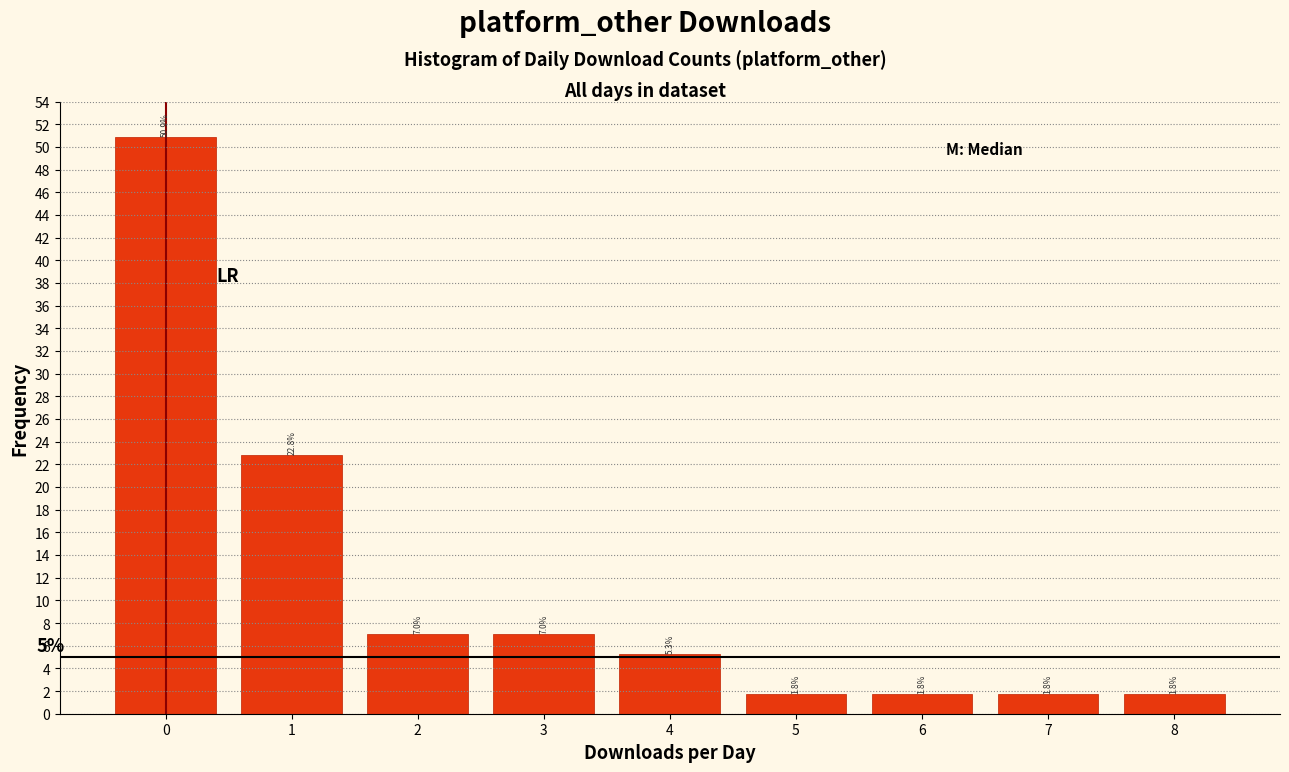

Reading left to right, transcribe all the data shown in this chart.

50.9	22.8	7.0	7.0	5.3	1.8	1.8	1.8	1.8